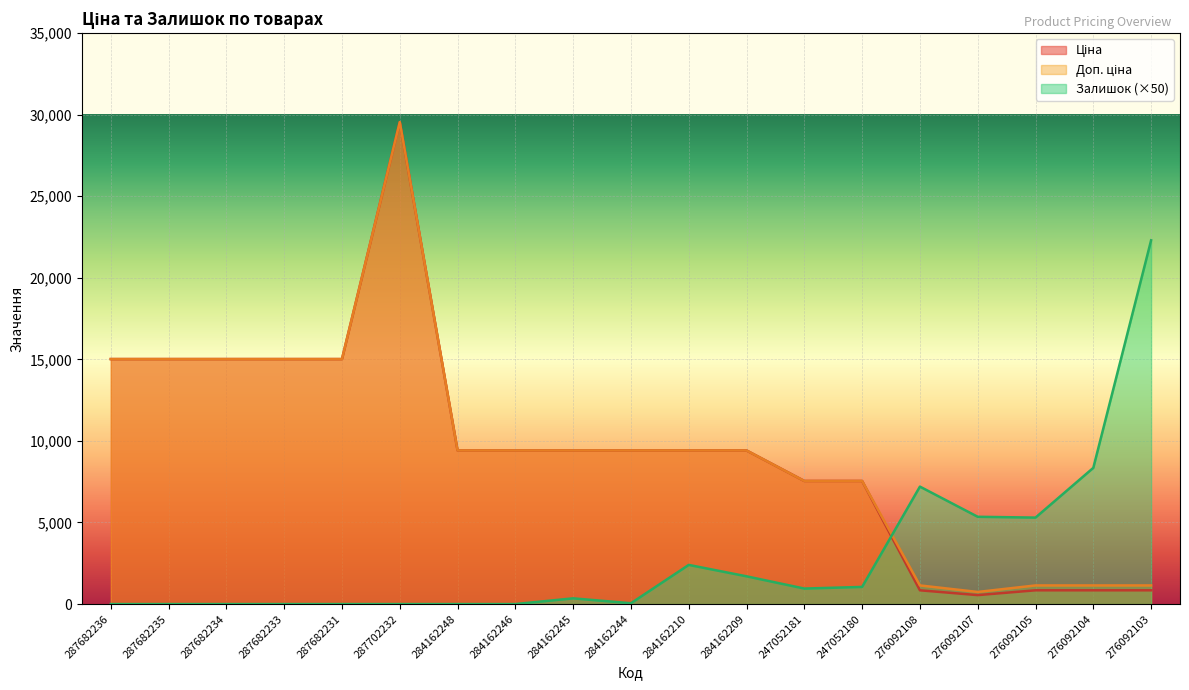

How many lines are shown in the chart?

3